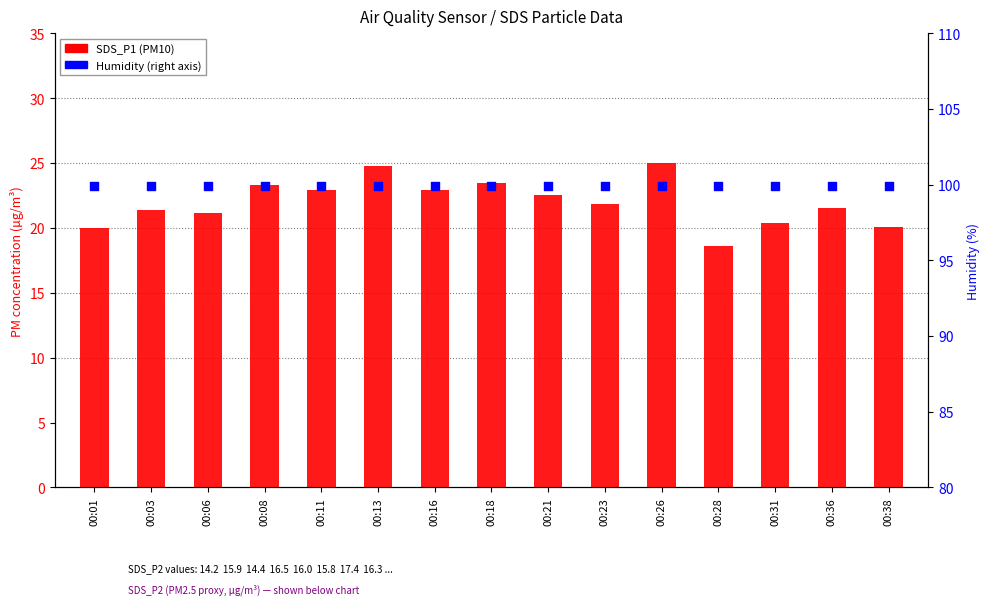

Which series has the largest Y range (max minus min)?

SDS_P1